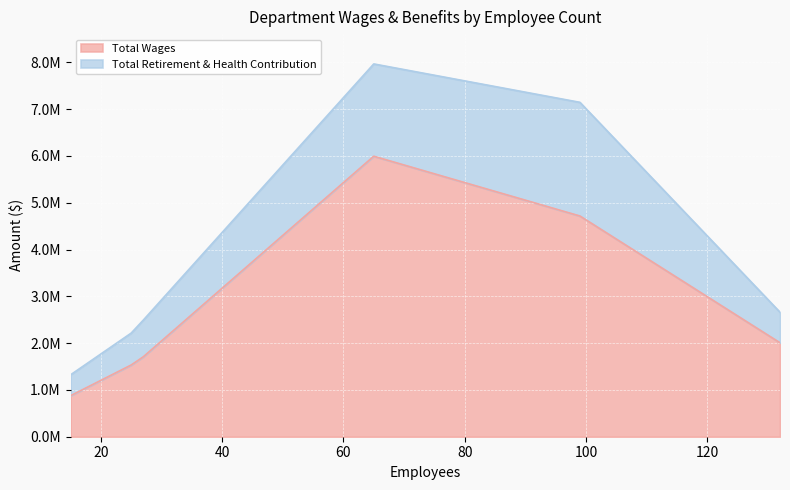

What is the ratio of the value at 99 to the value at 132?

2.3